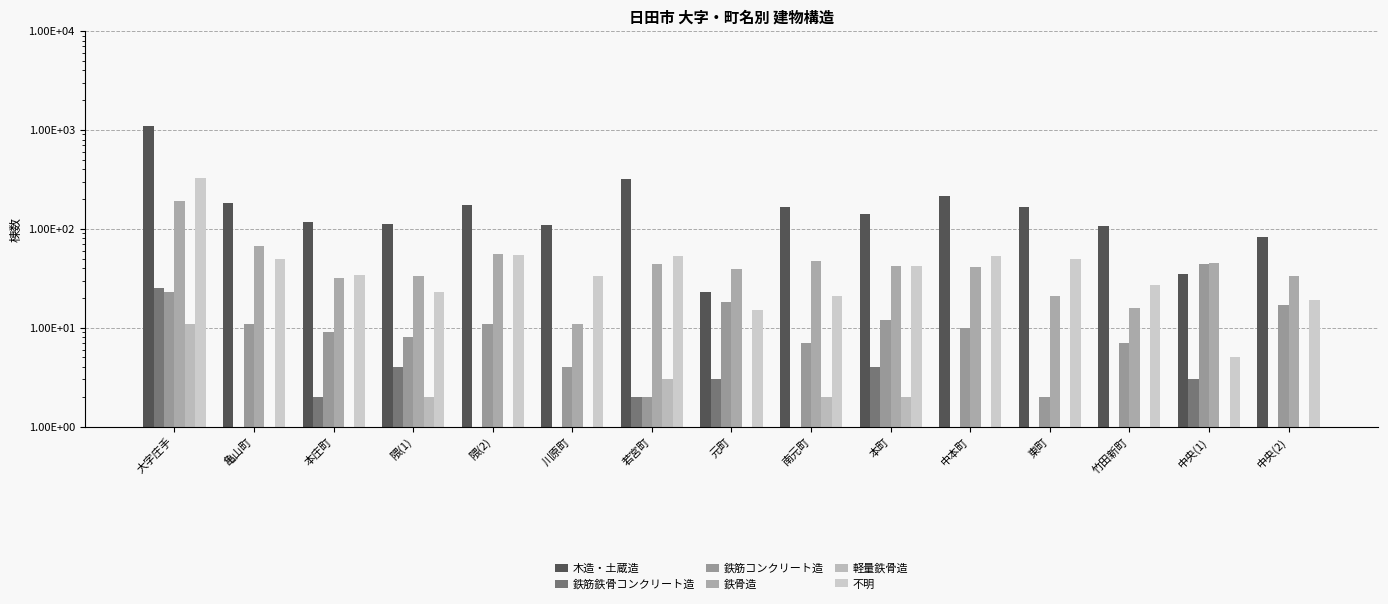

How many values in the 不明 series are below 34?

7